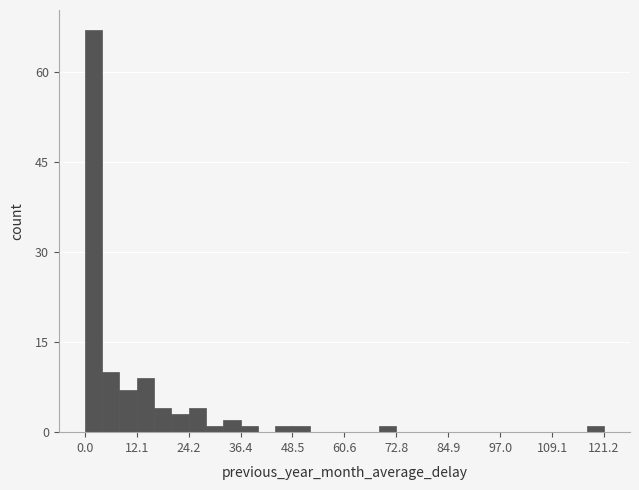

Around what value on the x-axis is the tallest bar? Give the approximate position of its centre, as read against the axis.

2